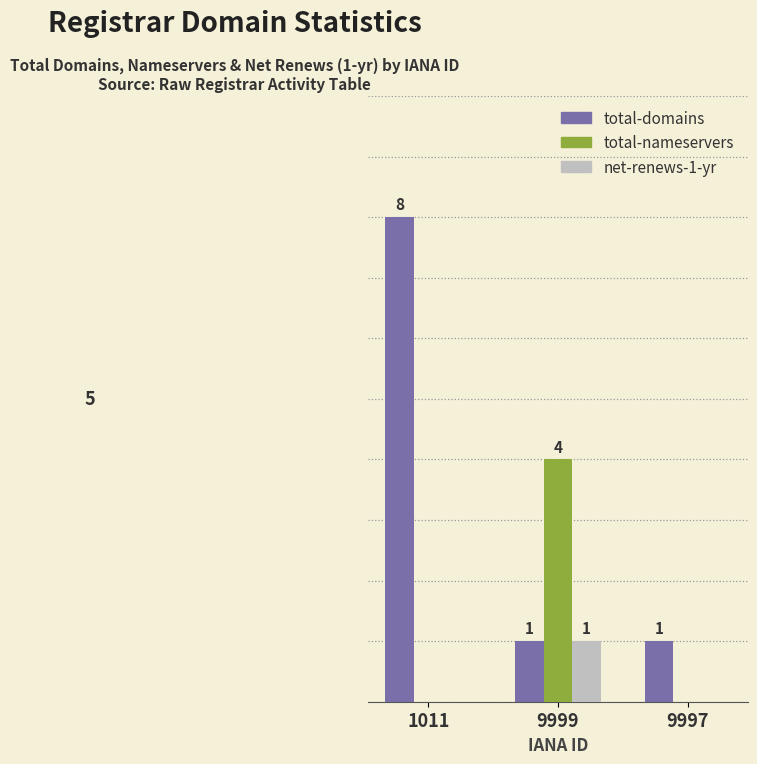

Is the value of total-nameservers at 9997 greater than the value of total-domains at 1011?

No